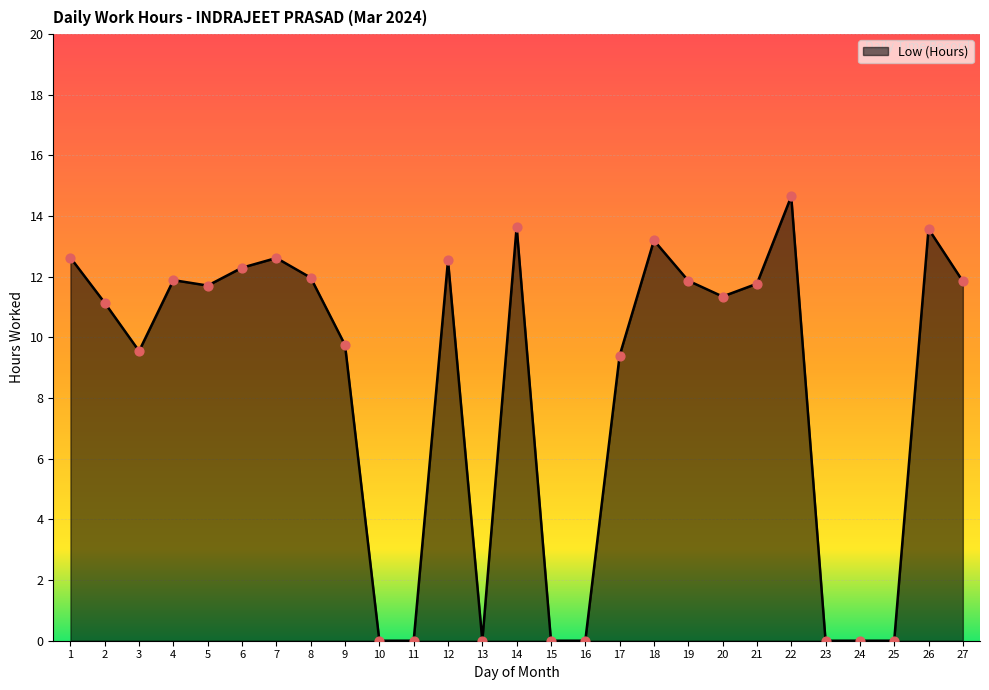

What is the change in value from 12 to 27?

-0.7